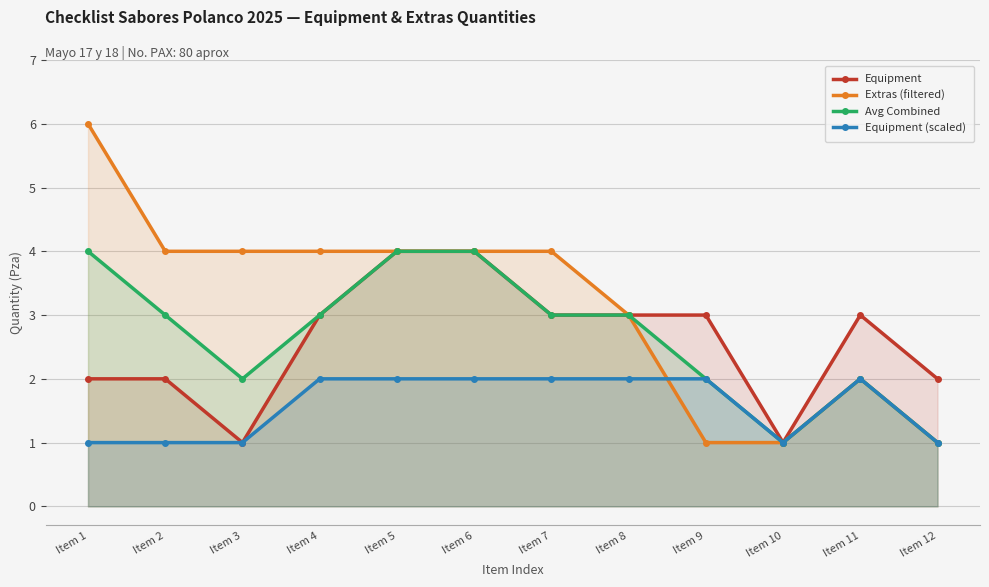

Which series has the largest range (max minus min)?

Extras (filtered)